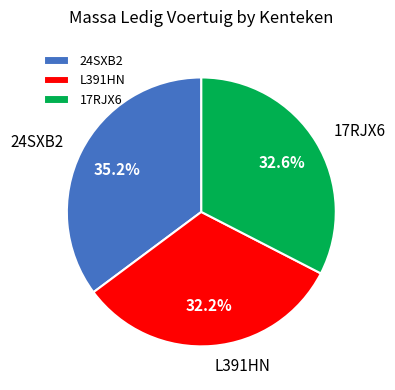

Between L391HN and 24SXB2, which is larger?

24SXB2